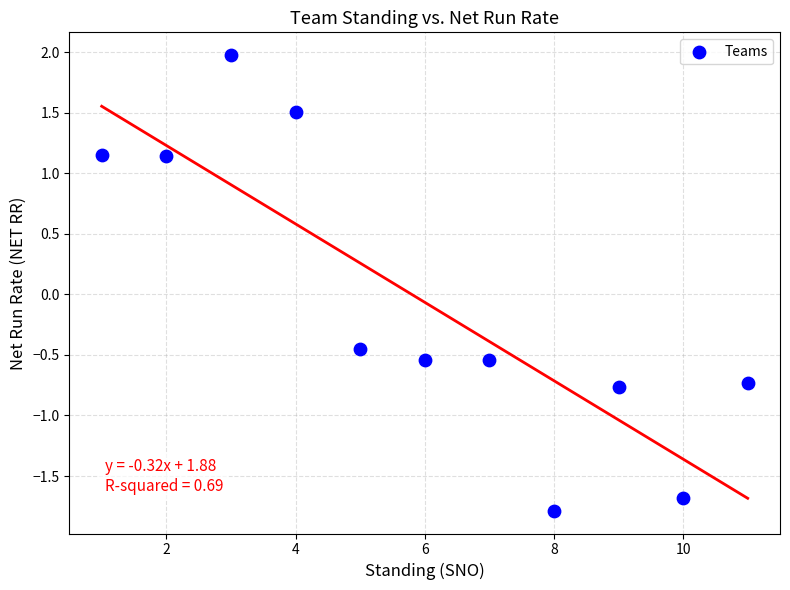

What is the range of Y values (max minus min)?

3.8